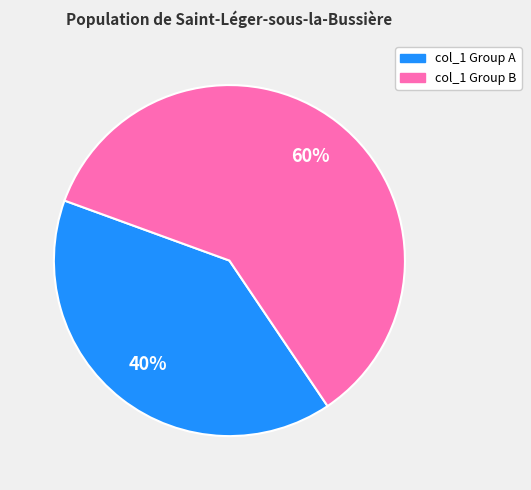

Rank the categories by value from lowest to highest.

col_1 Group A, col_1 Group B